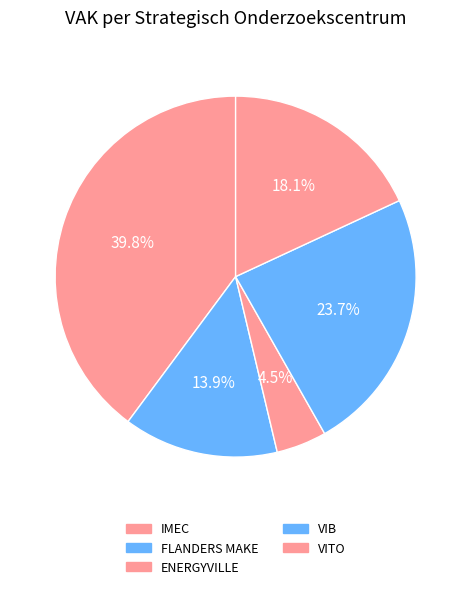

Count the number of slices in the pie.

5